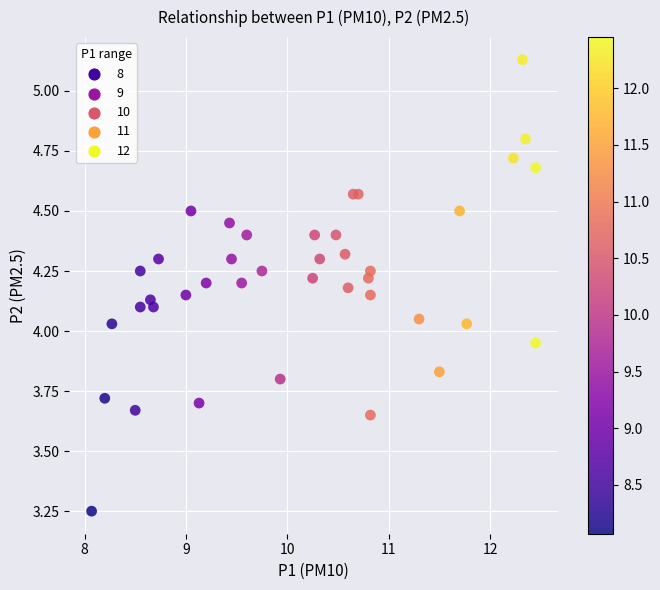

What is the range of Y values (max minus min)?

1.9